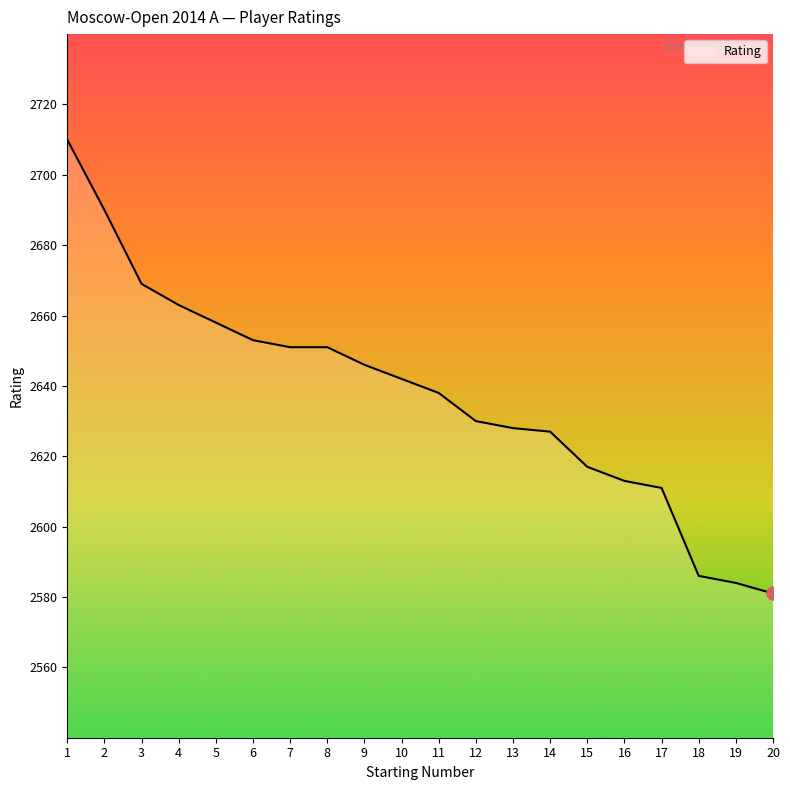

Which has a higher value, 6 or 8?

6